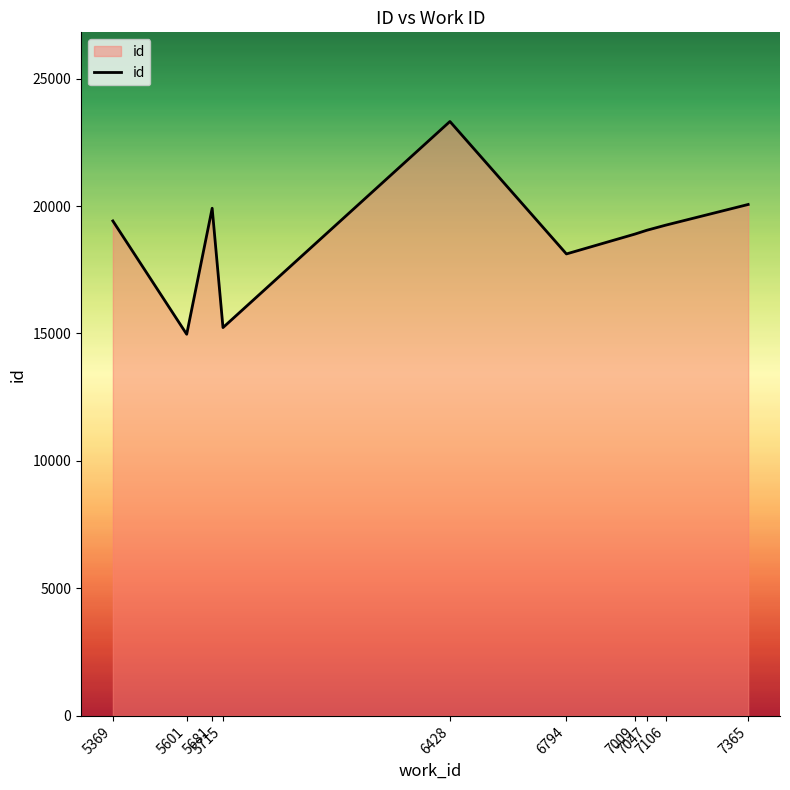

Which has a higher value, 7047 or 5601?

7047